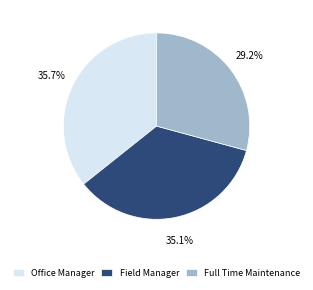

How much of the chart is everything except Office Manager?

64.3%